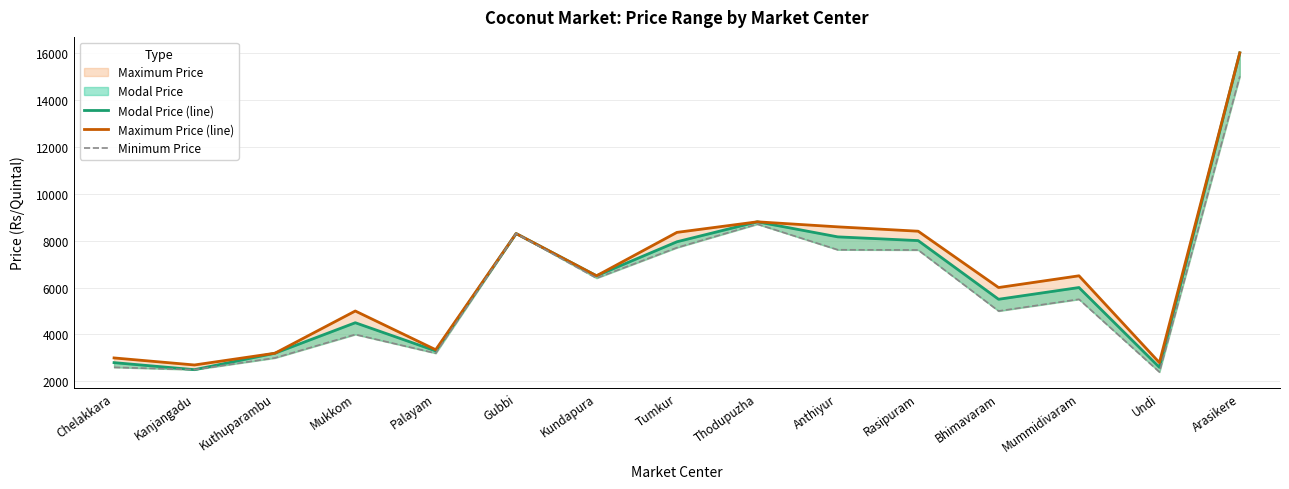

How many interior local valleys does the Maximum Price (line) series have?

5